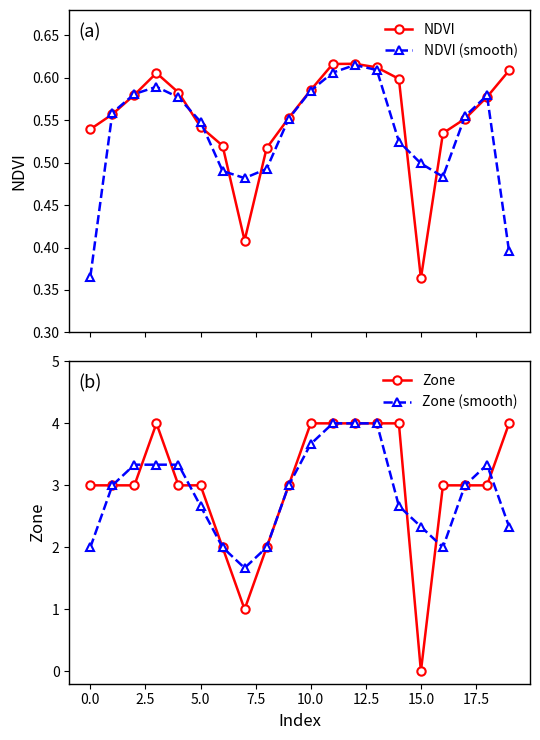

Which series has the largest range (max minus min)?

Zone